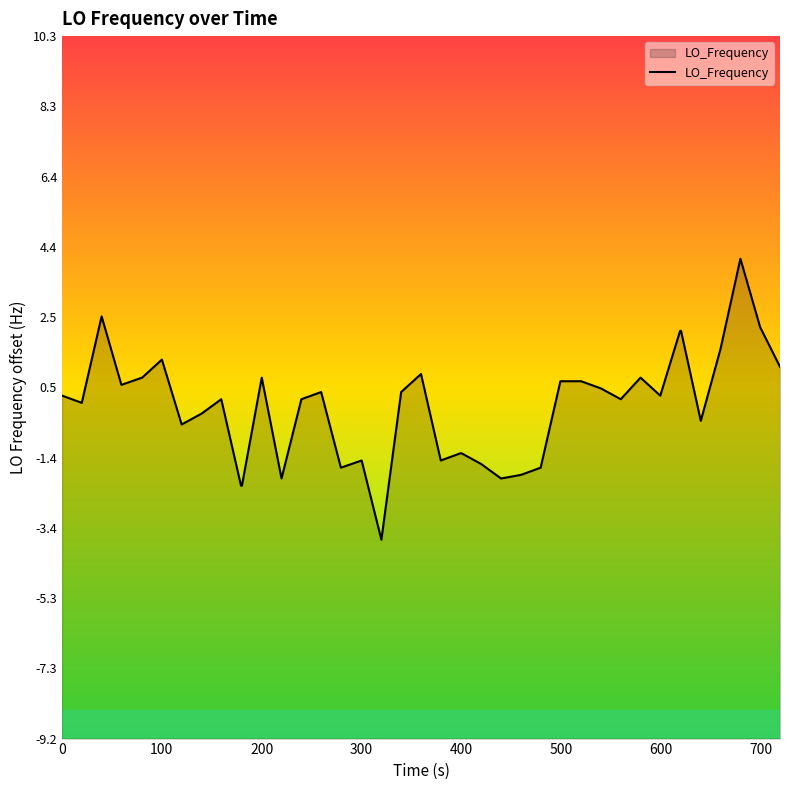

What is the difference between the maximum and minimum values?

7.8